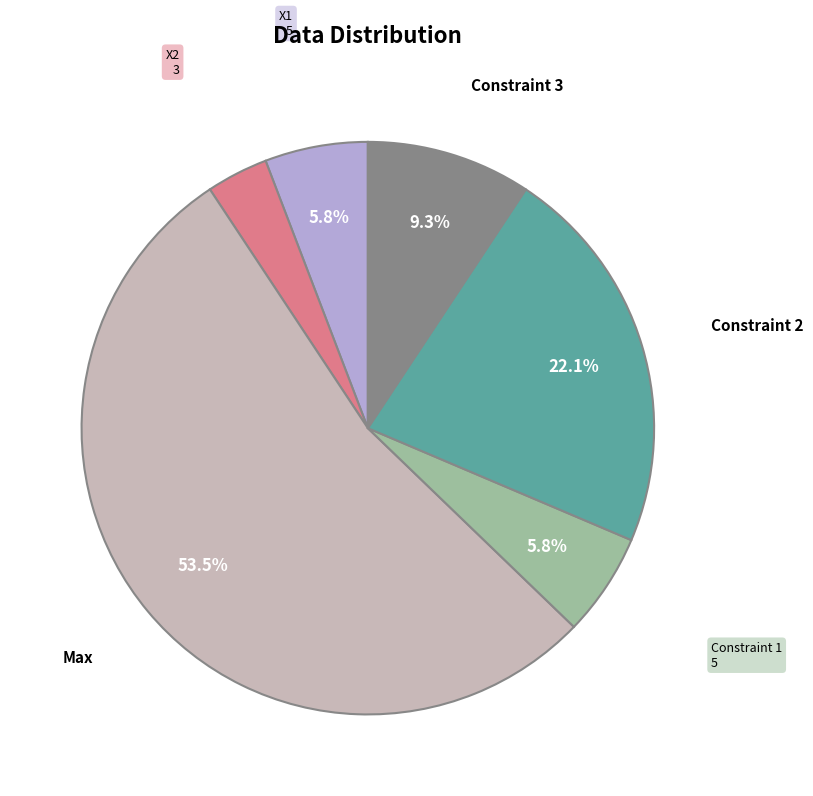

To the nearest percent, what is the average slice percentage?

17%